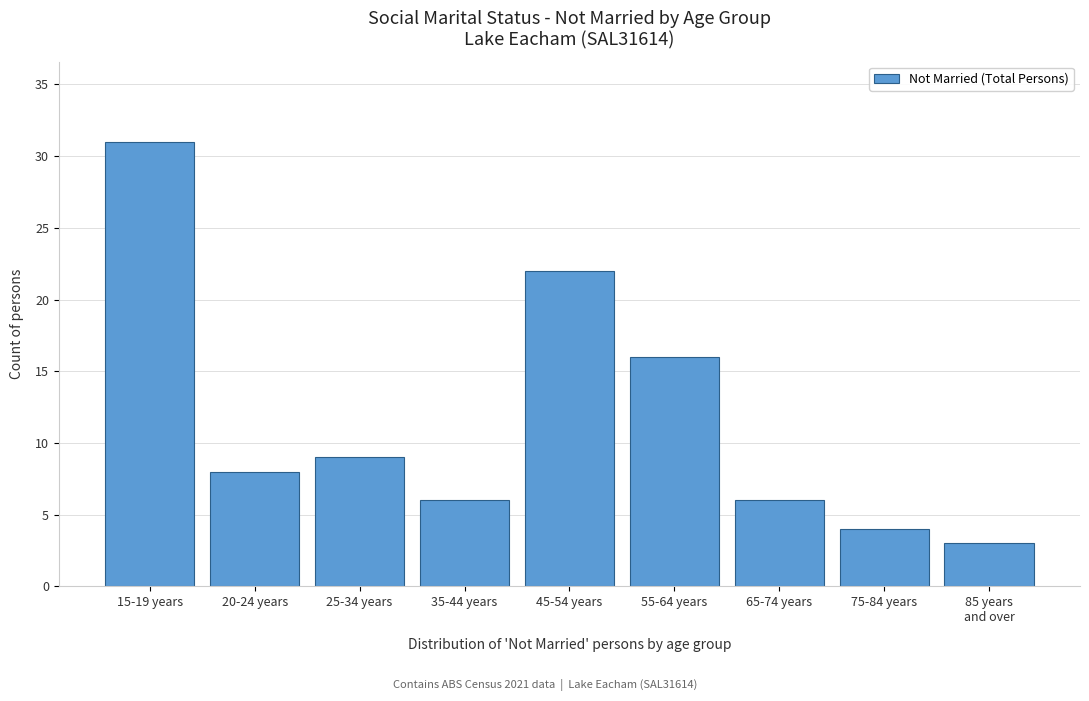

Reading left to right, extract all data points from this chart.

31	8	9	6	22	16	6	4	3